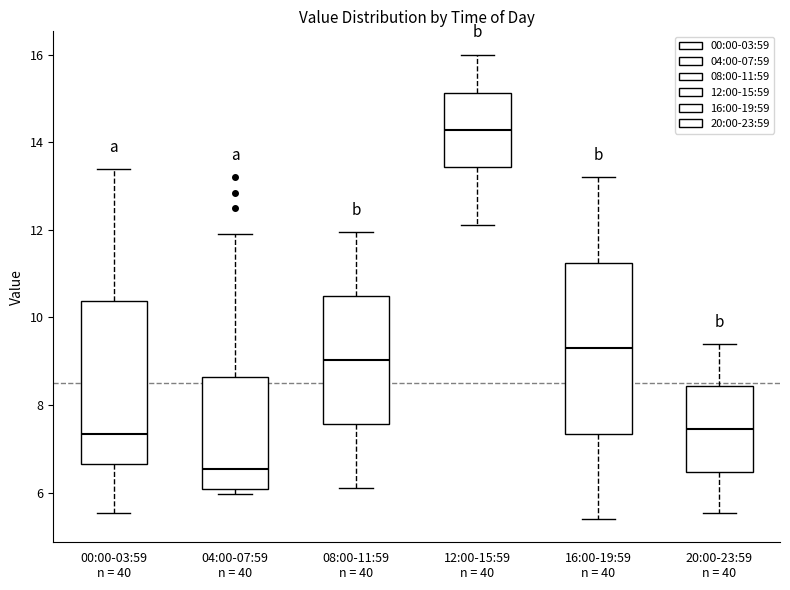

Where is the lower edge of the box for 12:00-15:59 n = 40 on the y-axis? The values are not printed on the chart, so give them approximately, as read against the axis.

13.4